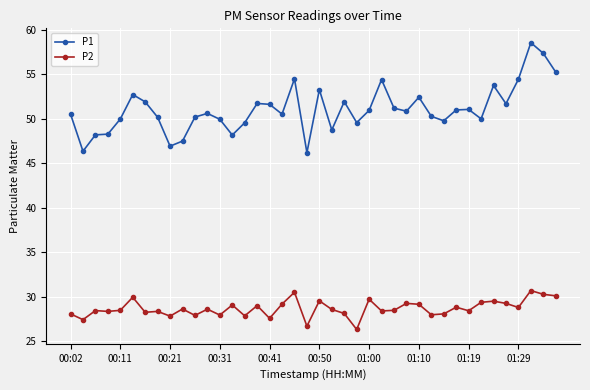

What is the minimum value shown in the chart?

26.3